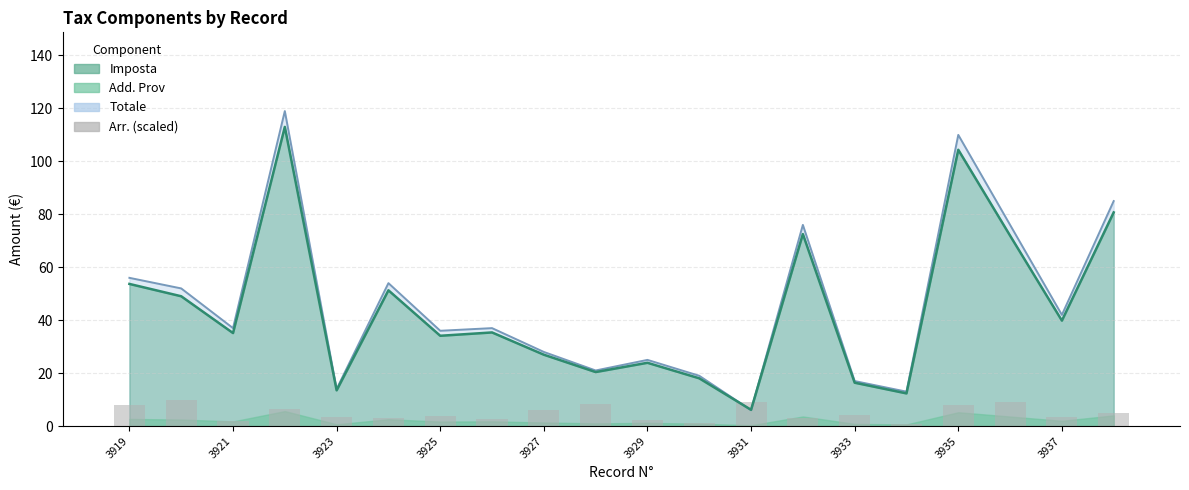

The chart shows a value of 6.1 at 3925. True or false?

False